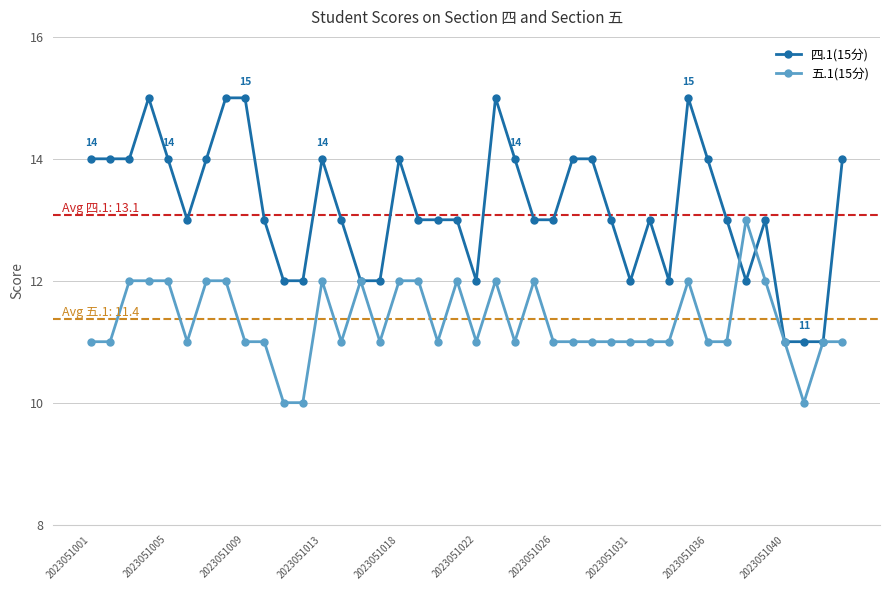

True or false: 五.1(15分) has more than 0 points higher than both neighbors.

True